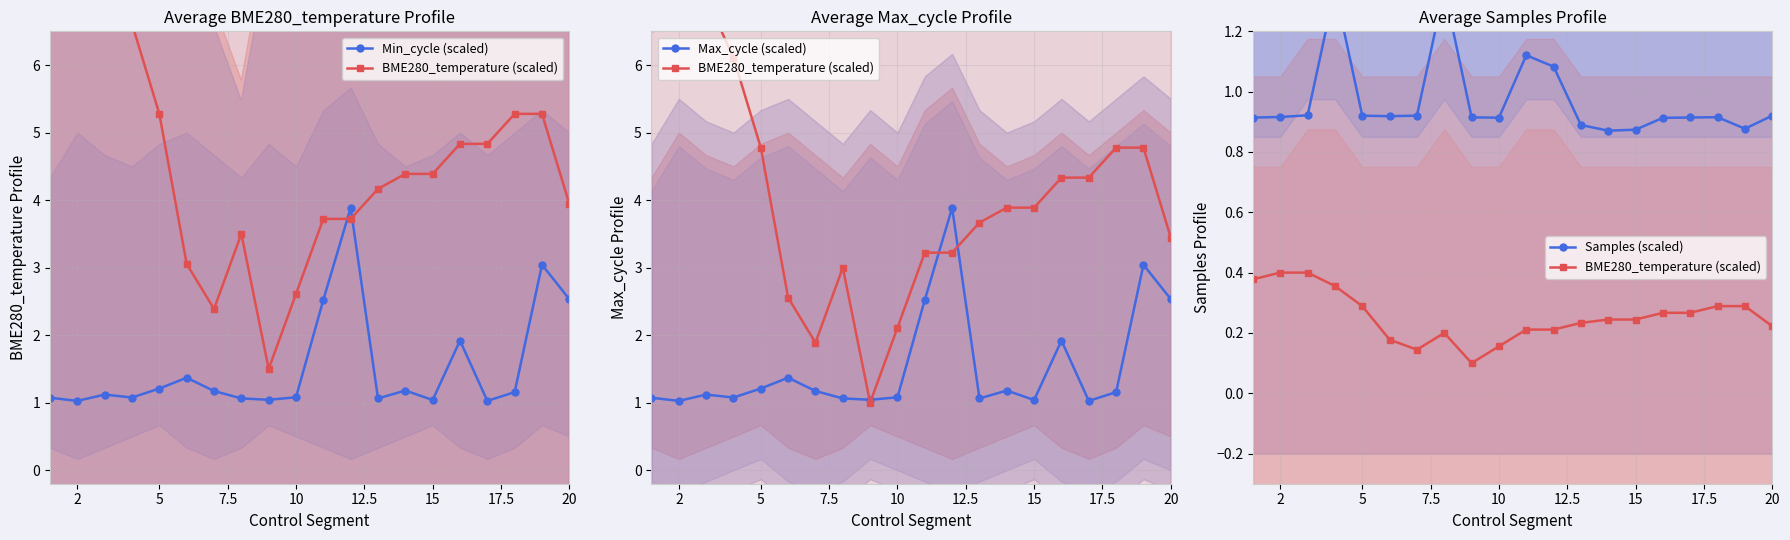

Is it true that BME280_temperature (scaled) equals 0.1 at 17?

False